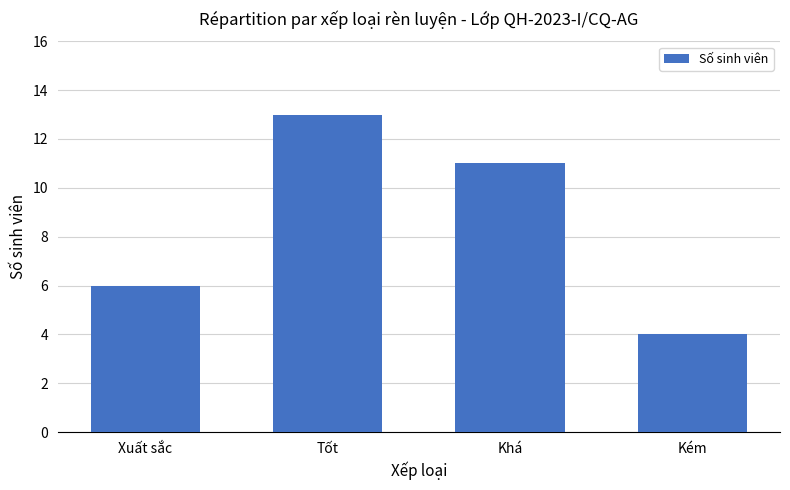

List the labels in order of value, largest first.

Tốt, Khá, Xuất sắc, Kém